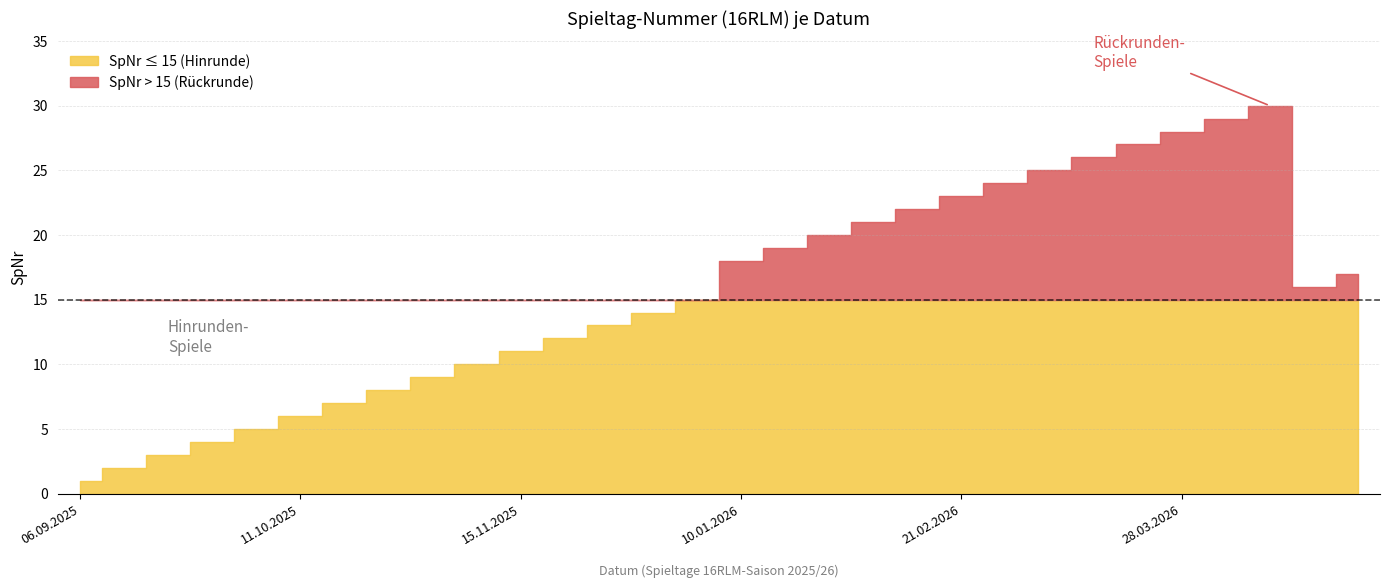

At which category does the data reach its first local valley?

25.04.2026